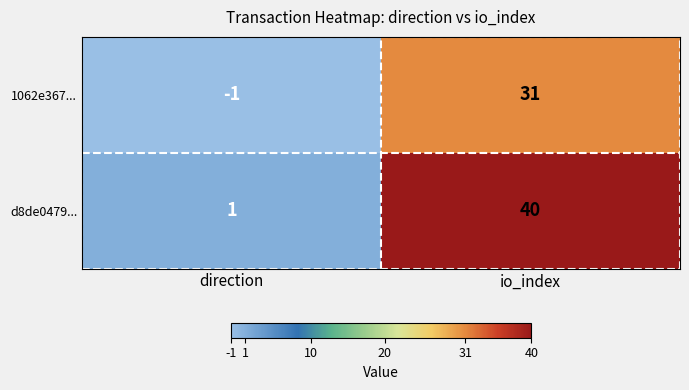

Where is d8de0479... nearest to the value 20?

direction